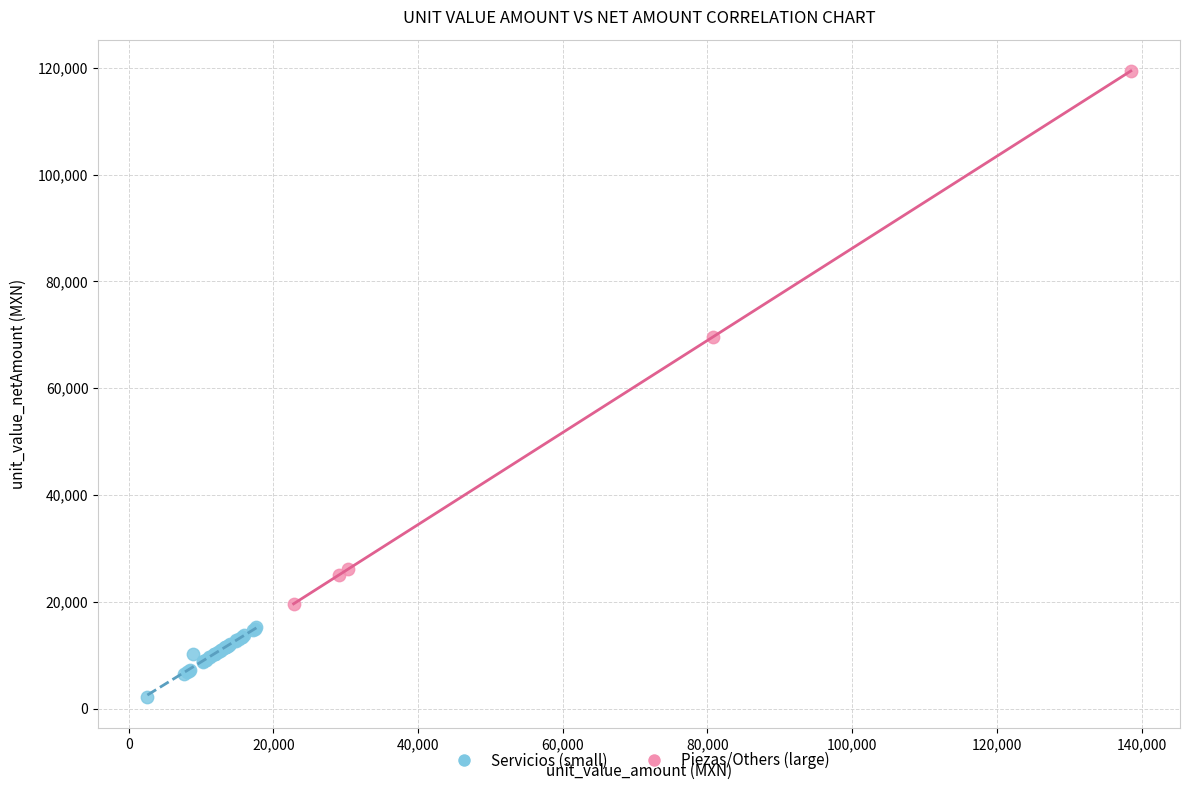

What are all the series names shown in the legend?

Servicios (small), Piezas/Others (large)